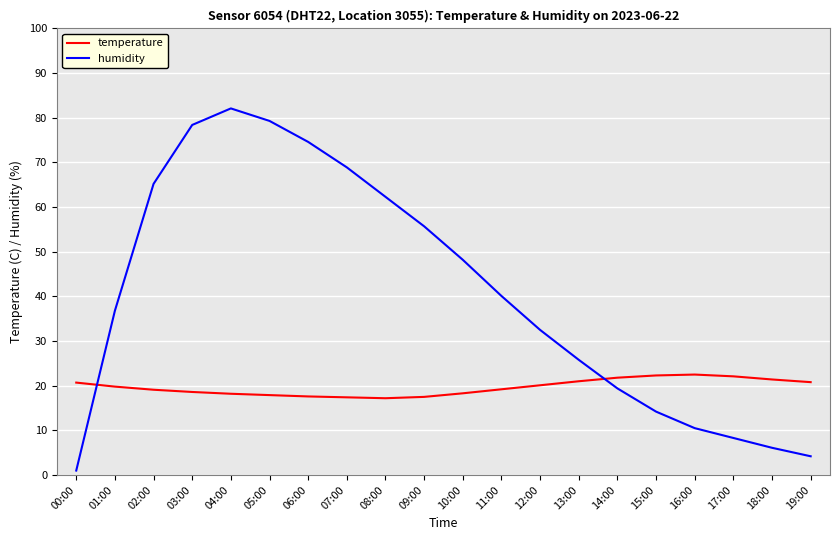

How many intersections are there between humidity and temperature?

2